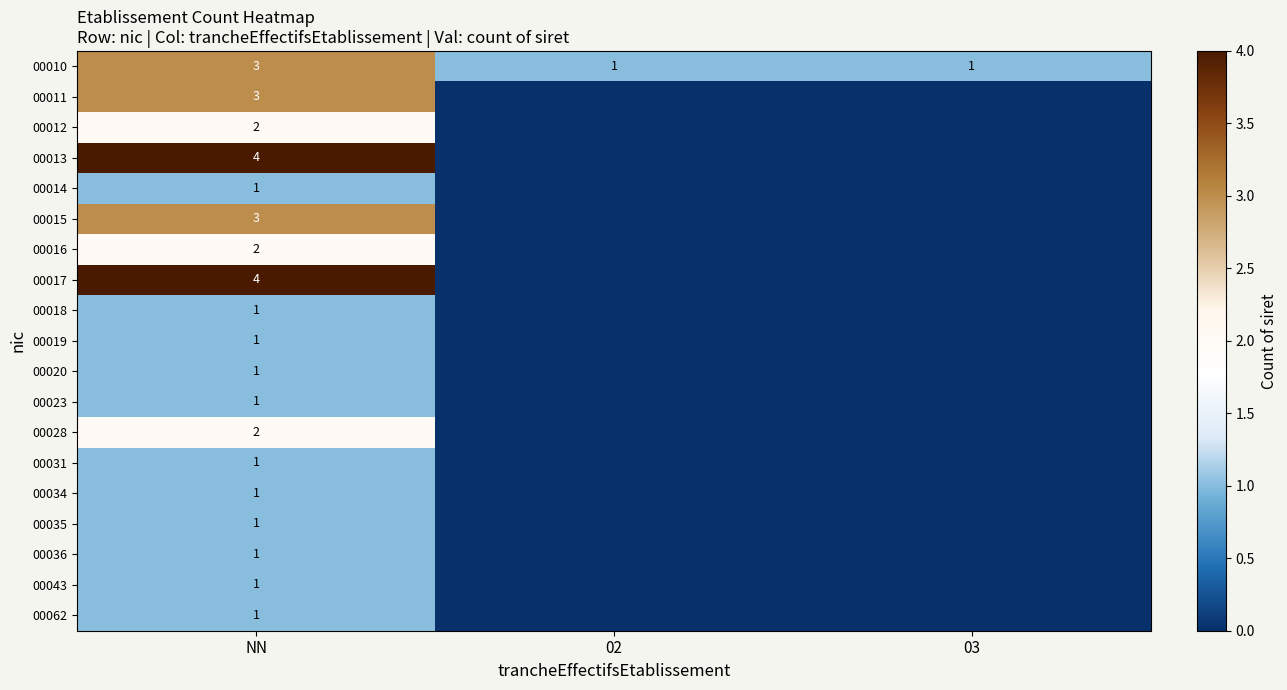

Is it true that 00010 equals 4 at NN?

False